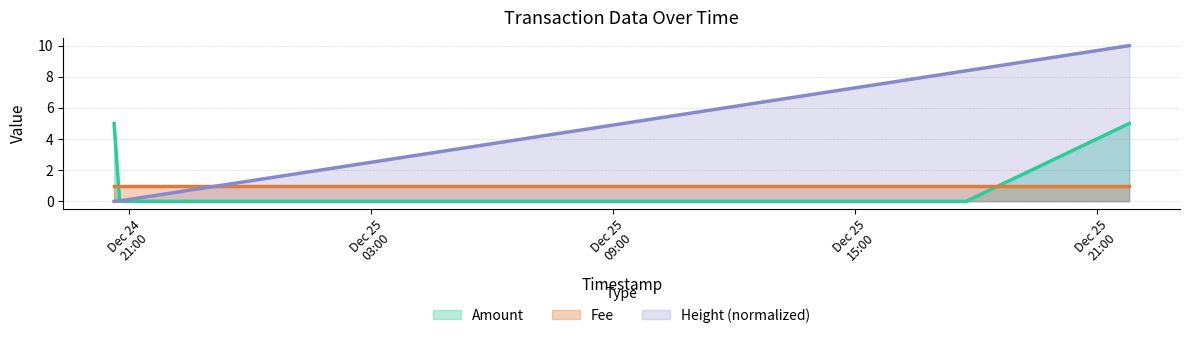

What is the greatest value displayed?

10.0